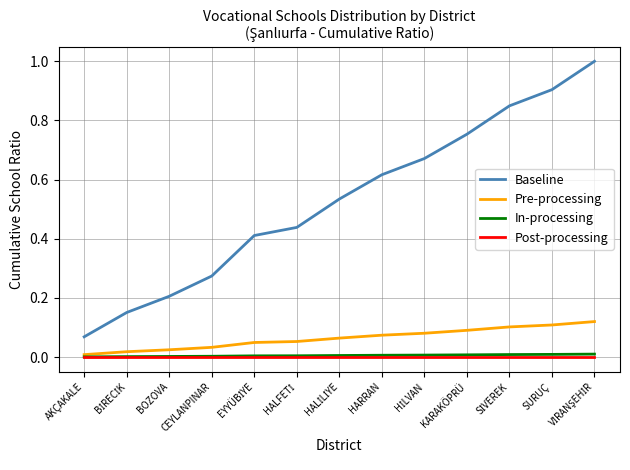

Which series has the largest total across all categories?

Baseline